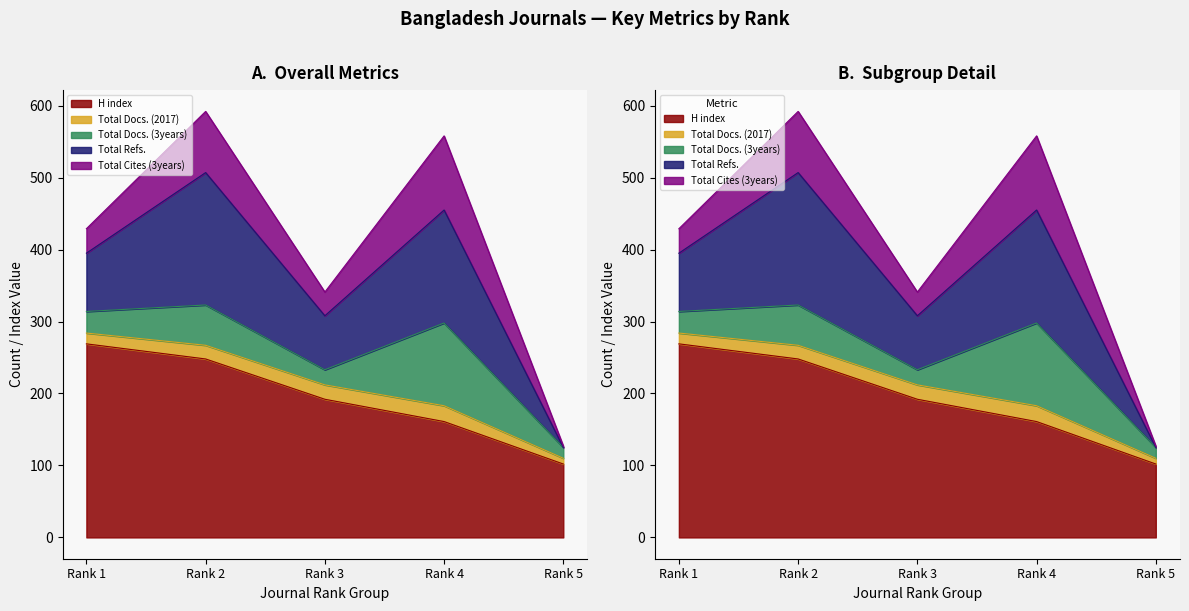

The value of Total Cites (3years) at Rank 1 is 34. True or false?

True